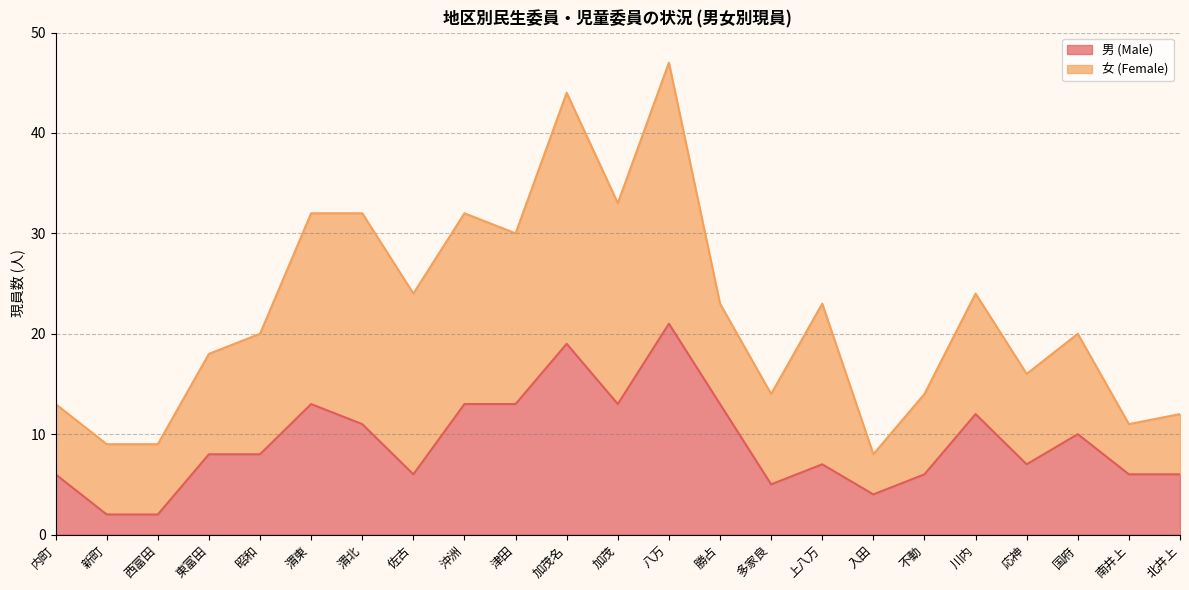

Where is the data nearest to the value 11?

渭北